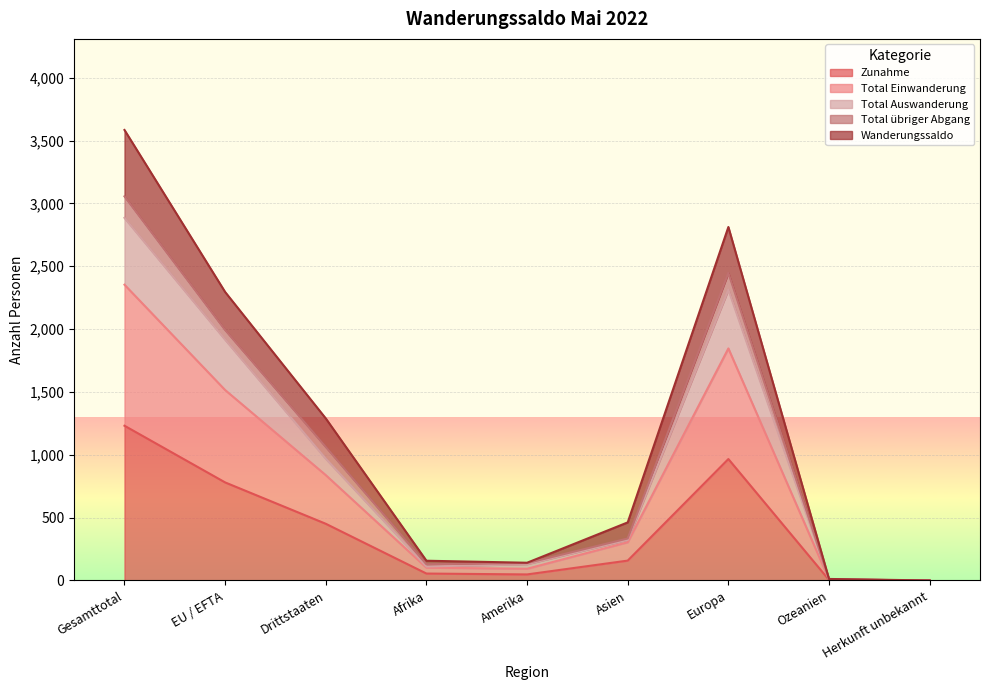

True or false: Zunahme and Total Einwanderung cross at least once.

False